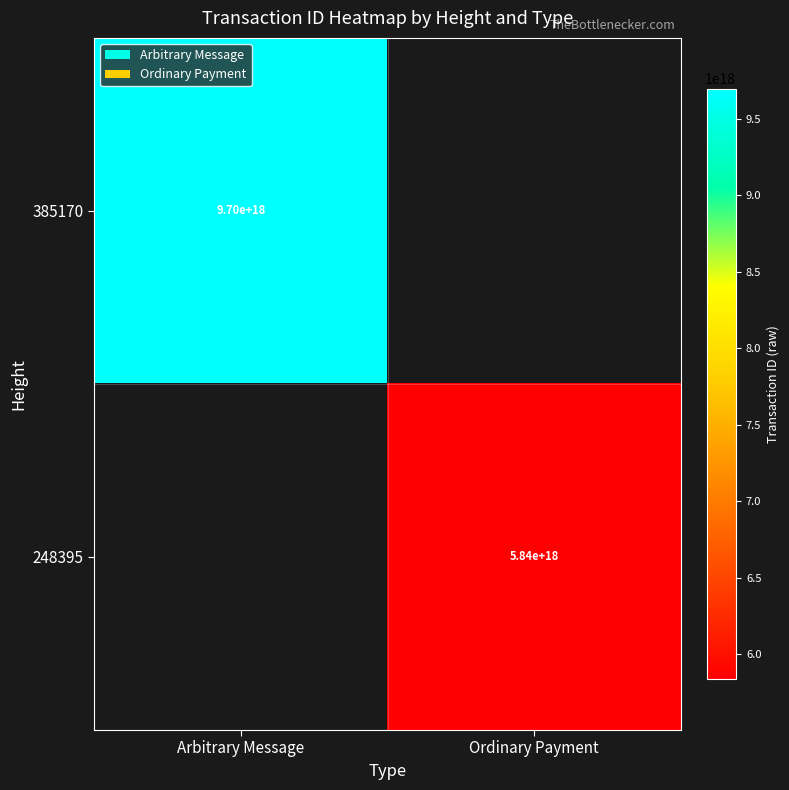

The value of 385170 at Arbitrary Message is 9700000000000000000. True or false?

True